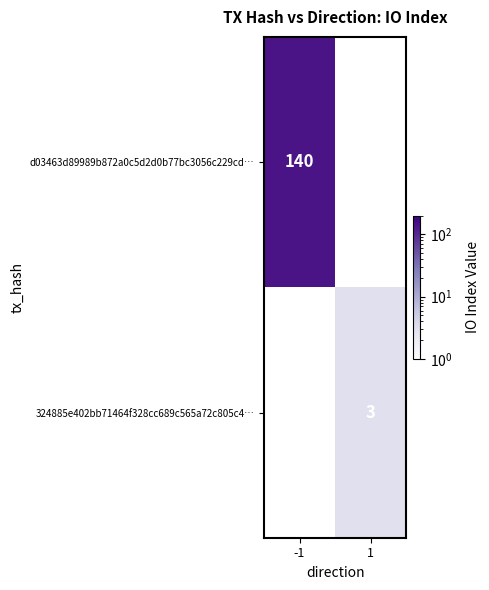

Is it true that 324885e402bb71464f328cc689c565a72c805c4… equals 3 at 1?

True